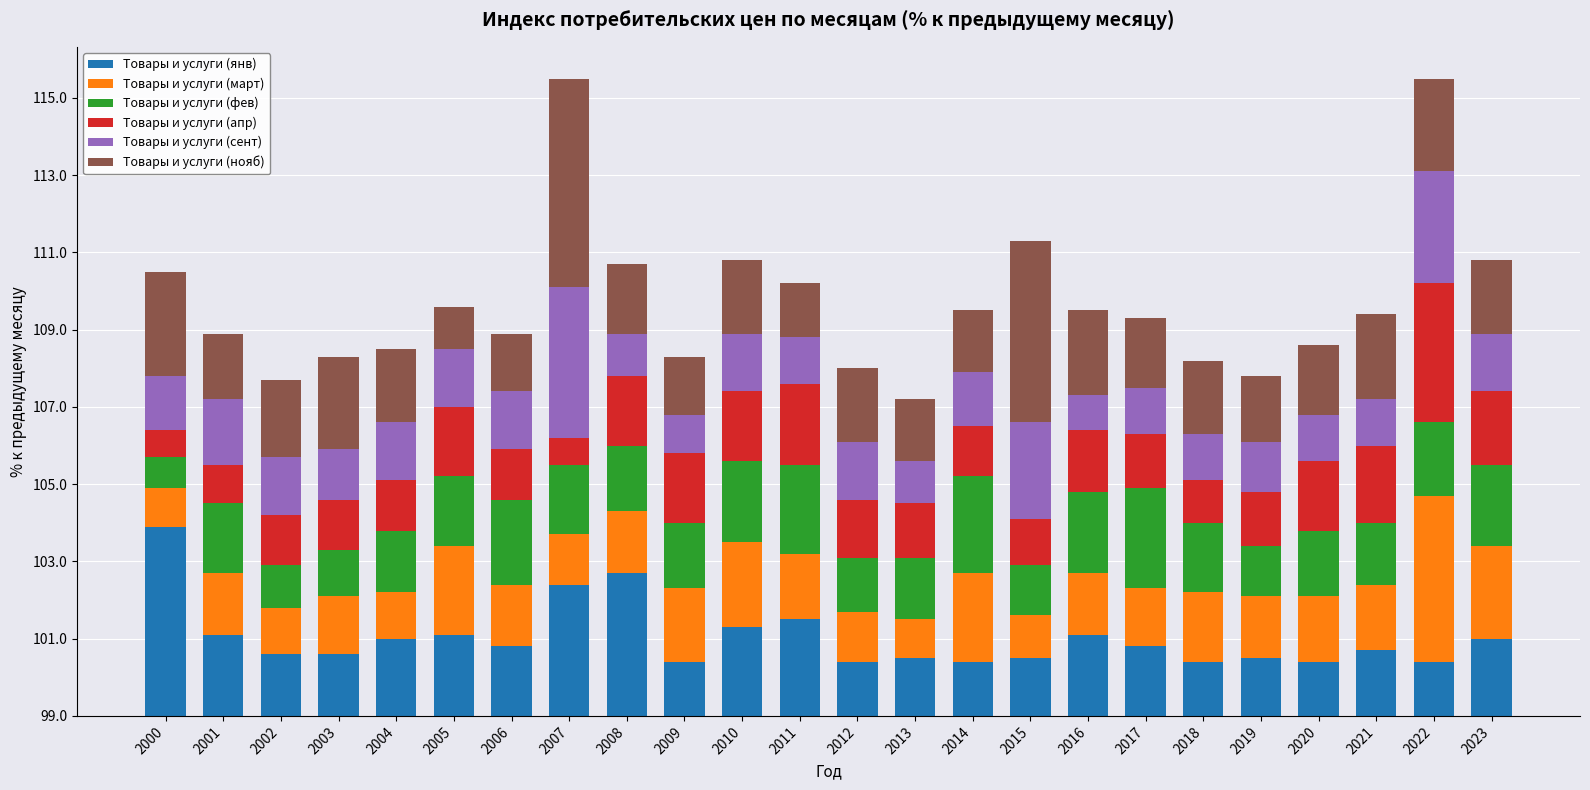

What are all the series names shown in the legend?

Товары и услуги (янв), Товары и услуги (март), Товары и услуги (фев), Товары и услуги (апр), Товары и услуги (сент), Товары и услуги (нояб)